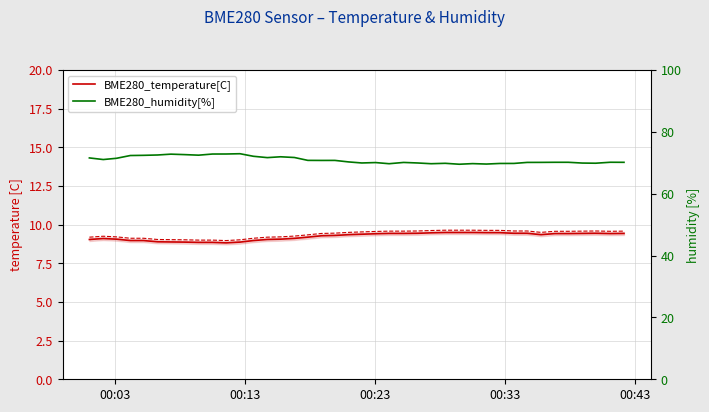

True or false: BME280_temperature[C] and BME280_humidity[%] intersect in this chart.

False